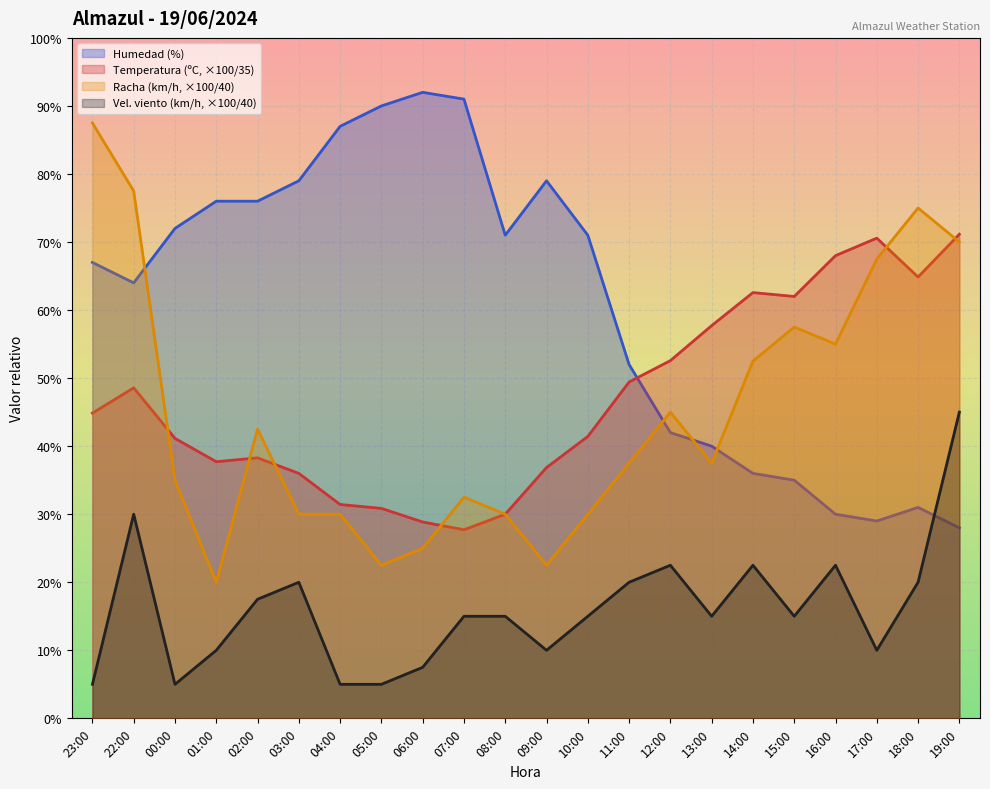

The value of Racha (km/h) at 11:00 is 37.5. True or false?

True